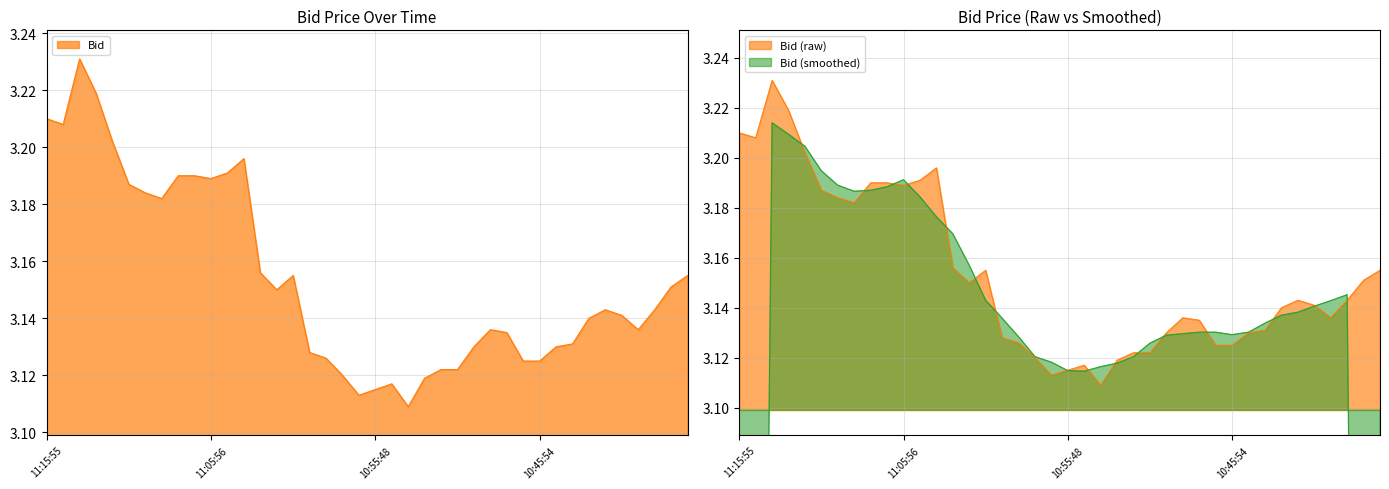

What is the difference between the values at 11:11:58 and 10:49:34?

0.1